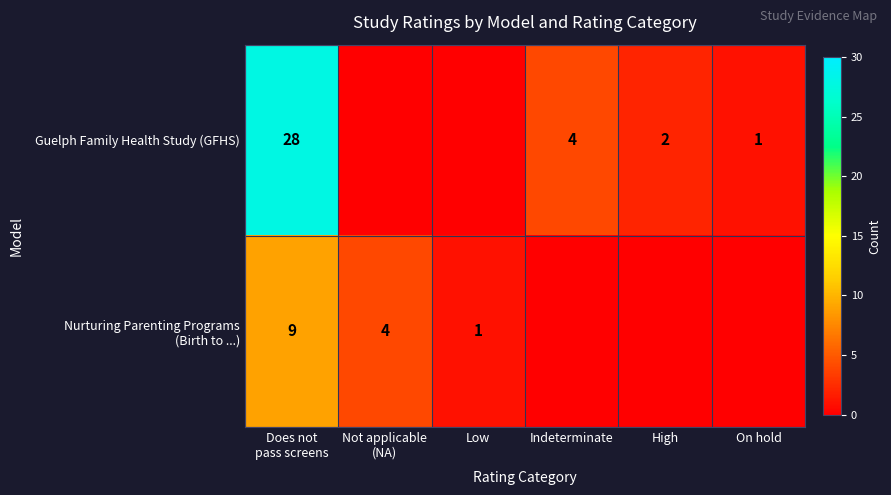

The value of Guelph Family Health Study (GFHS) at On hold is 1. True or false?

True